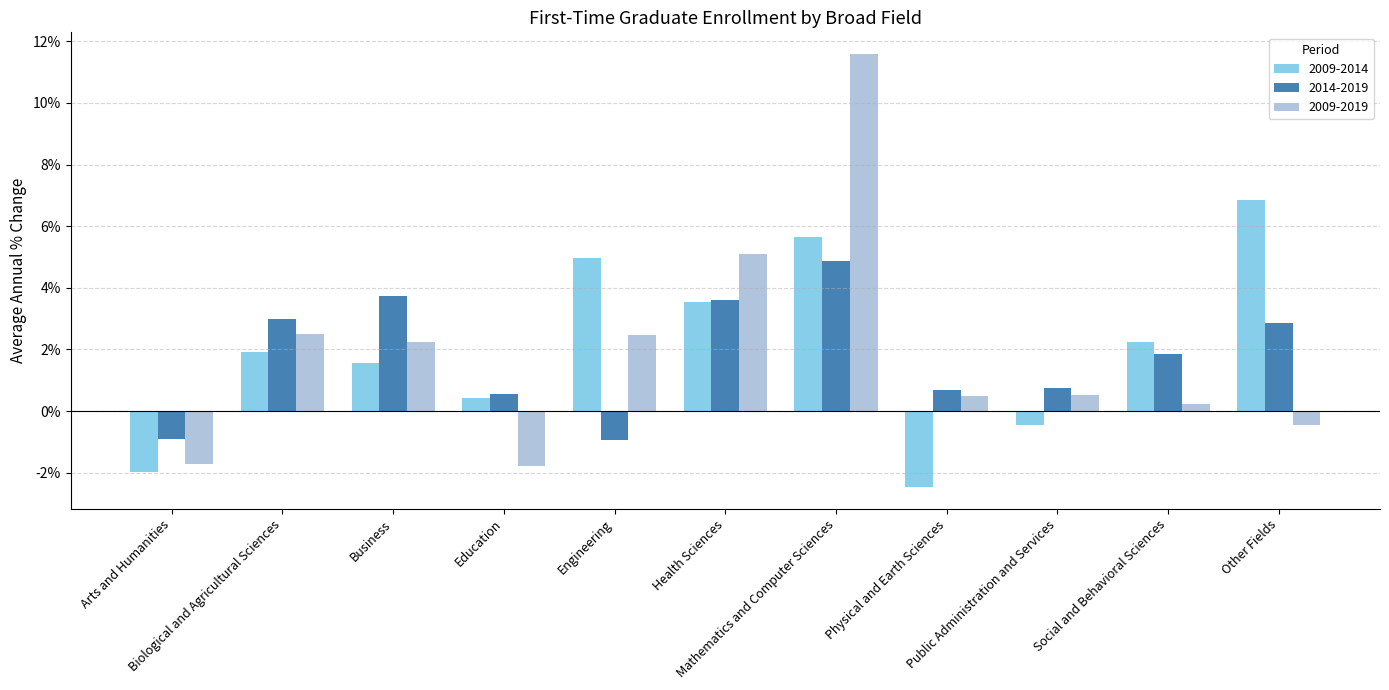

Between Education and Mathematics and Computer Sciences, which series saw the biggest shift?

2009-2019